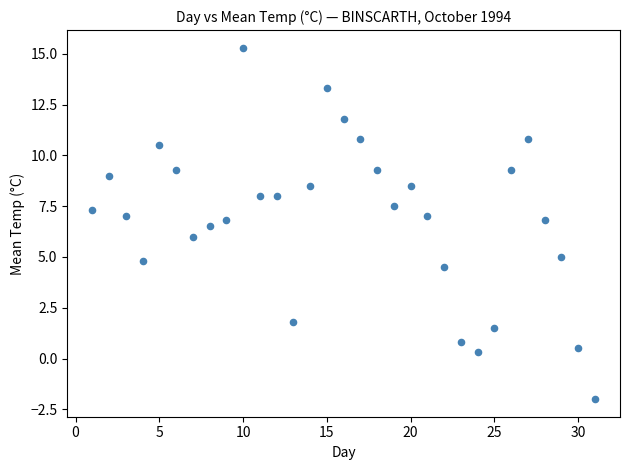

What is the range of Y values (max minus min)?

17.3